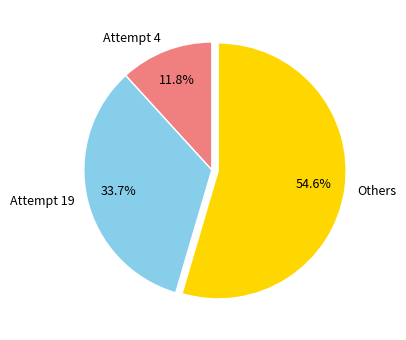

How many segments does this pie chart have?

3